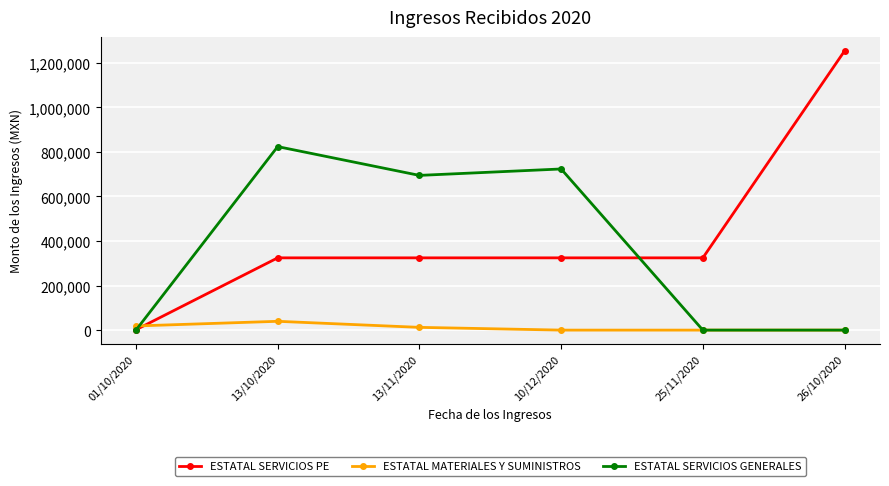

What position from the right is 13/11/2020?

4